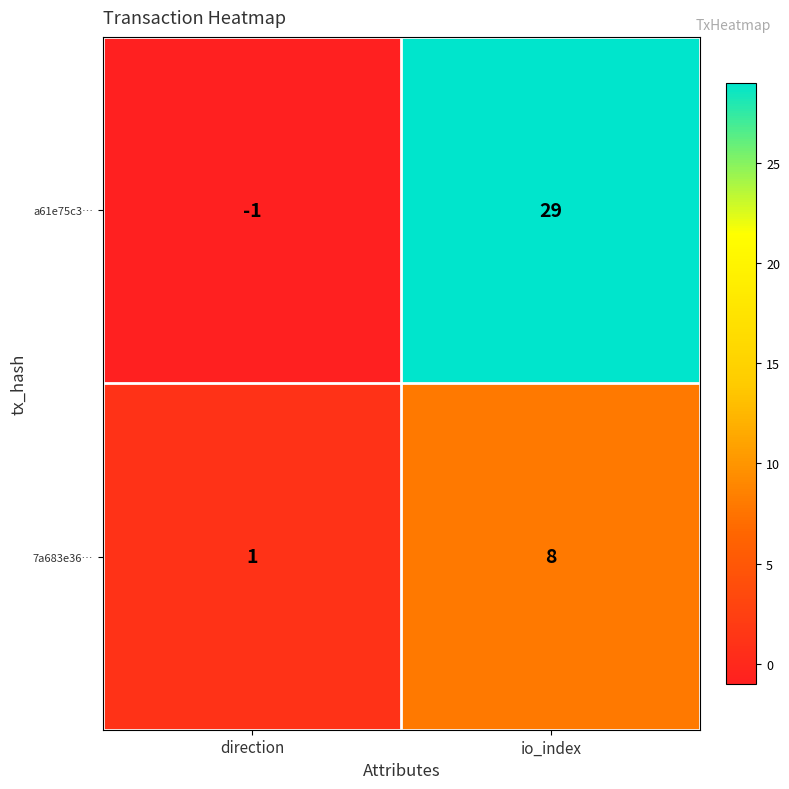

What is the smallest value displayed?

-1